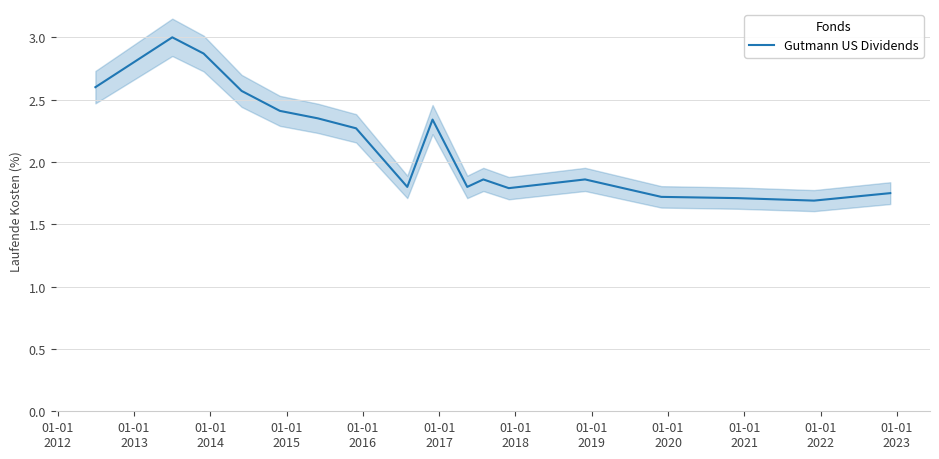

What is the average value?

2.1